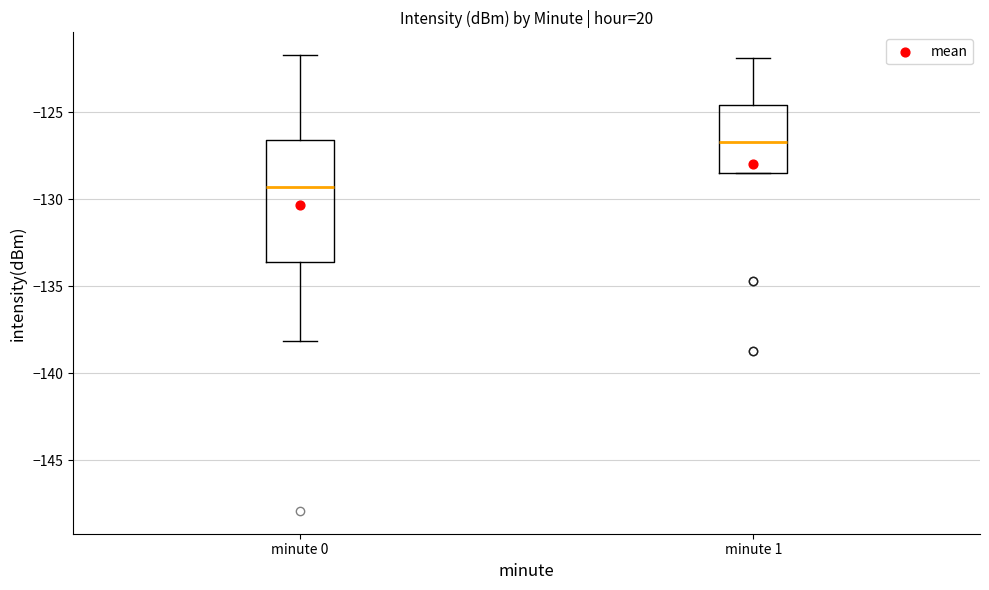

Reading left to right, read every box against the y-axis: the position of its median line, the range the box covers, and the ends of its whiskers. The values are not printed on the chart, so give them approximately, as read against the axis.

minute 0: median -129.5, box -133.5 to -126.5, whiskers -138.0 to -121.5
minute 1: median -126.5, box -128.5 to -124.5, whiskers -128.5 to -122.0